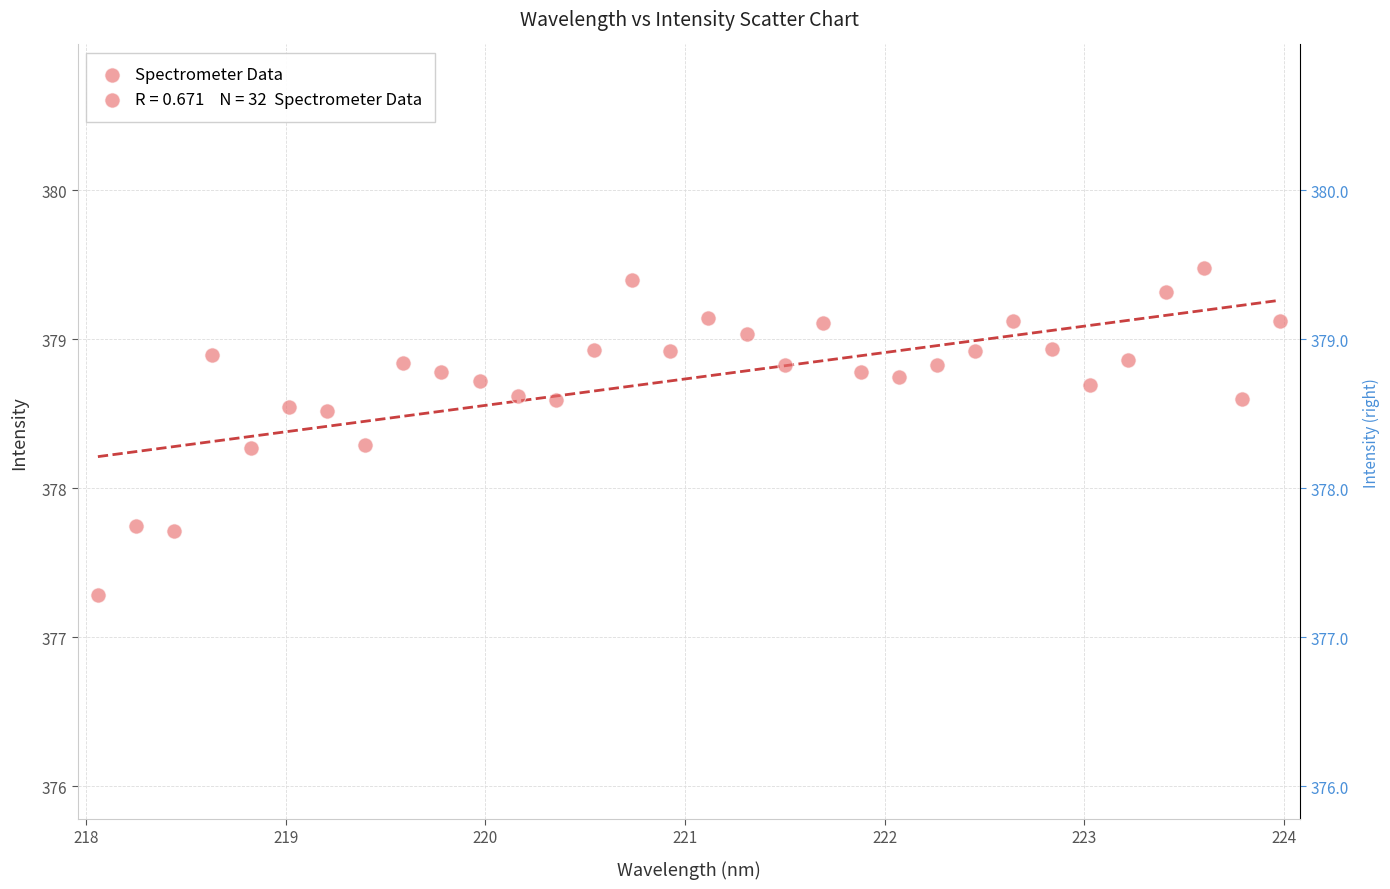

What is the range of Y values (max minus min)?

2.2